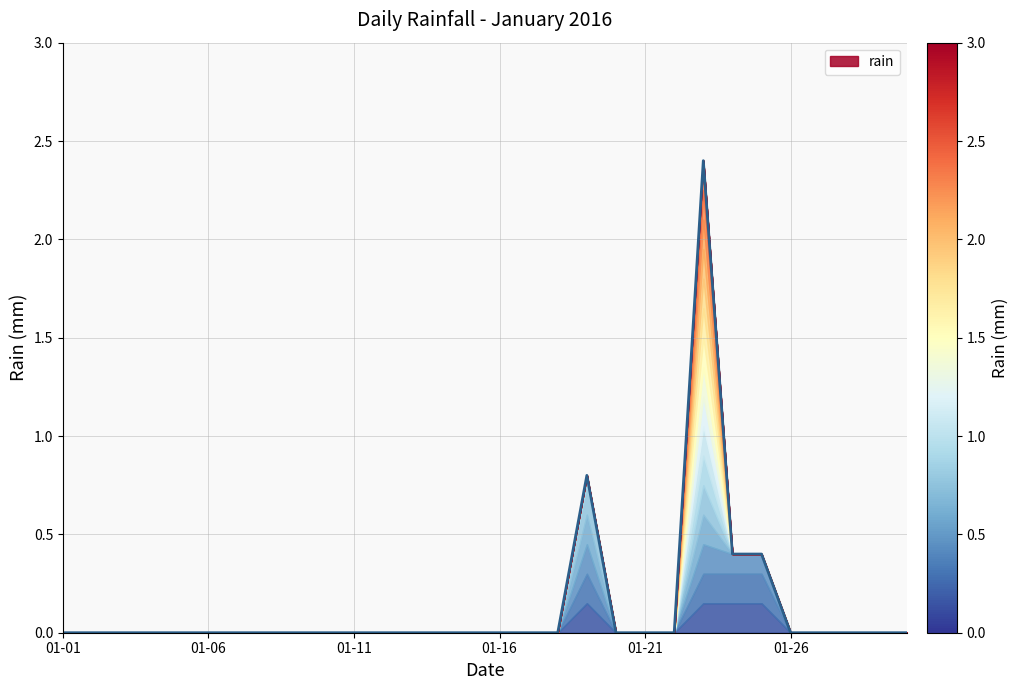

Does the chart have visible grid lines?

Yes